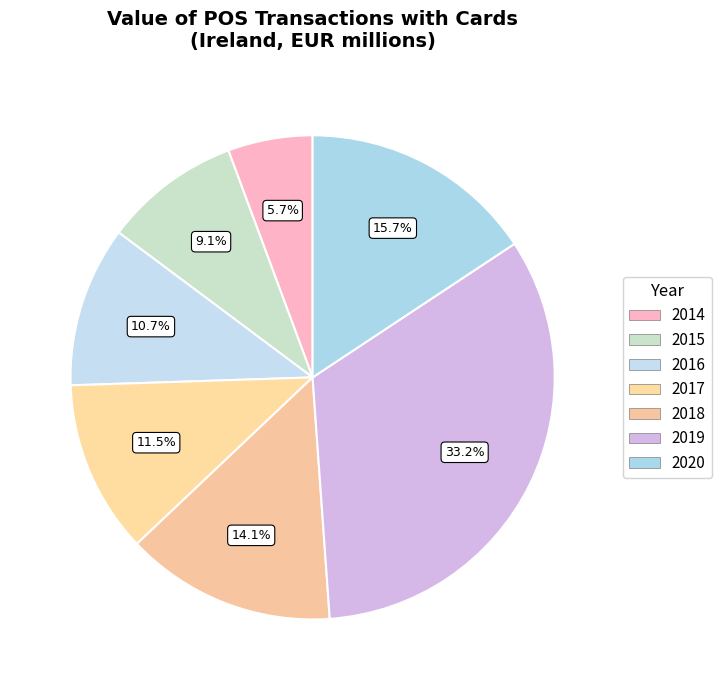

How many segments does this pie chart have?

7